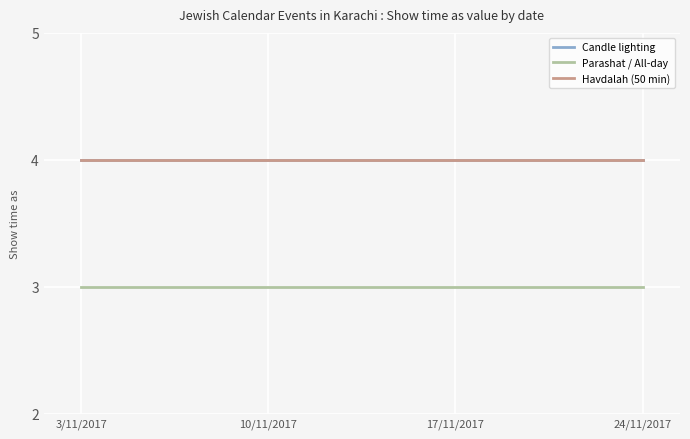

Which label corresponds to the smallest value in the chart?

3/11/2017